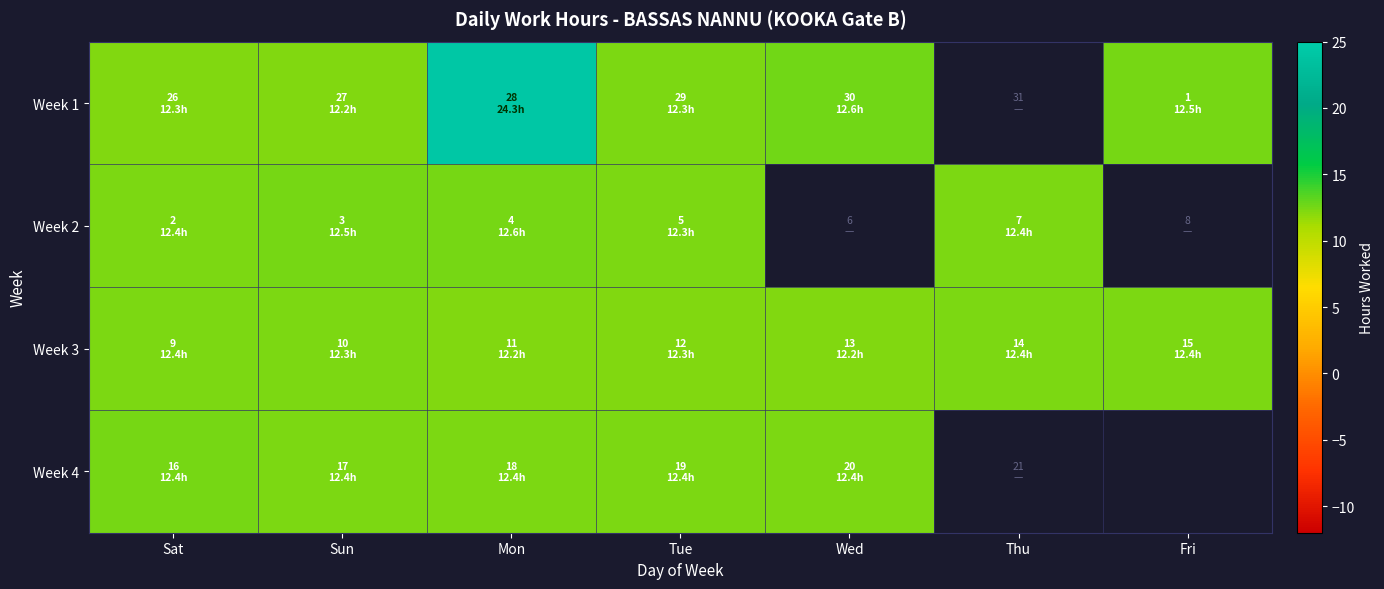

Rank the series at Tue from lowest to highest value.

Week 3, Week 1, Week 2, Week 4